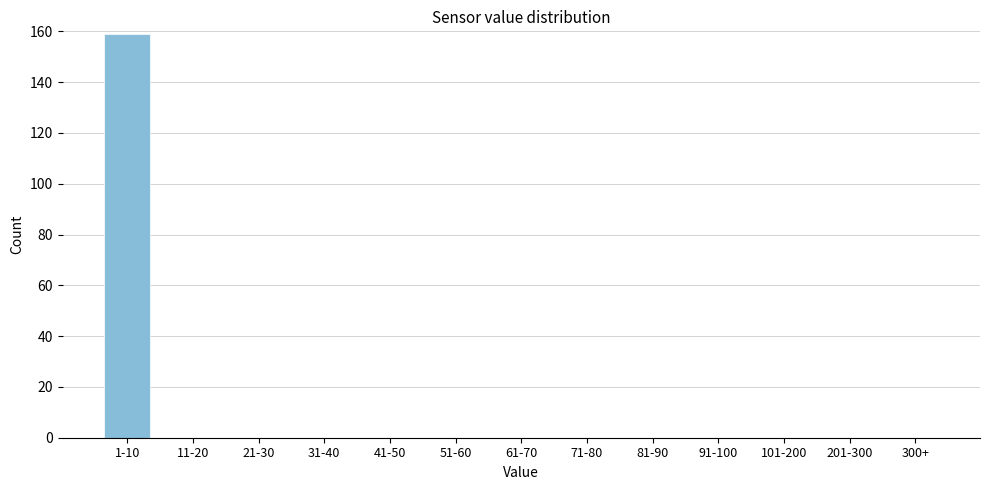

Reading left to right, transcribe all the data shown in this chart.

1-10=159	11-20=0	21-30=0	31-40=0	41-50=0	51-60=0	61-70=0	71-80=0	81-90=0	91-100=0	101-200=0	201-300=0	300+=0